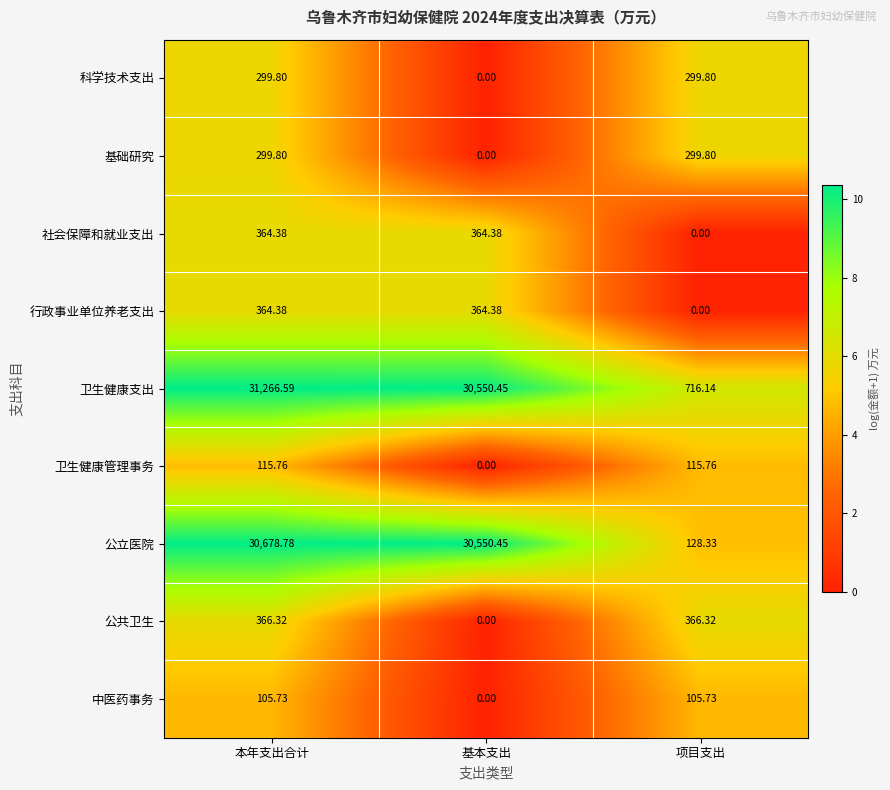

At which label does 公共卫生 reach its minimum?

基本支出